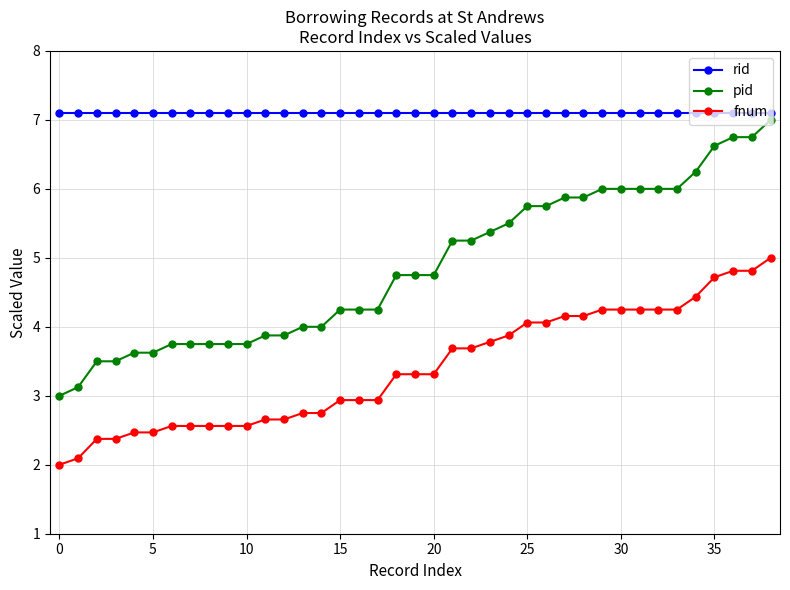

What is the average value of the pid series?

4.9